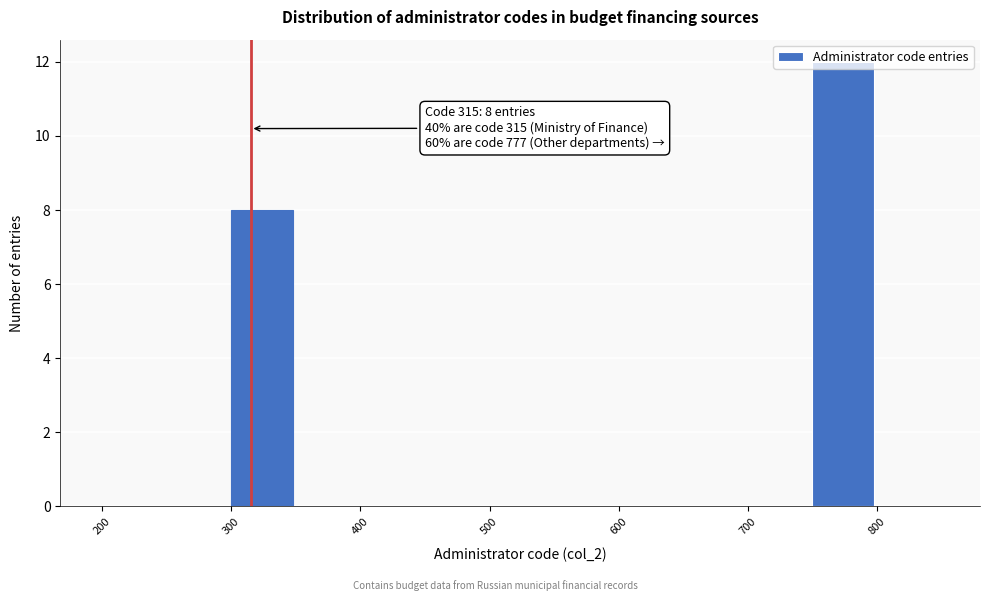

Which range on the x-axis has the tallest bar?

750 to 800